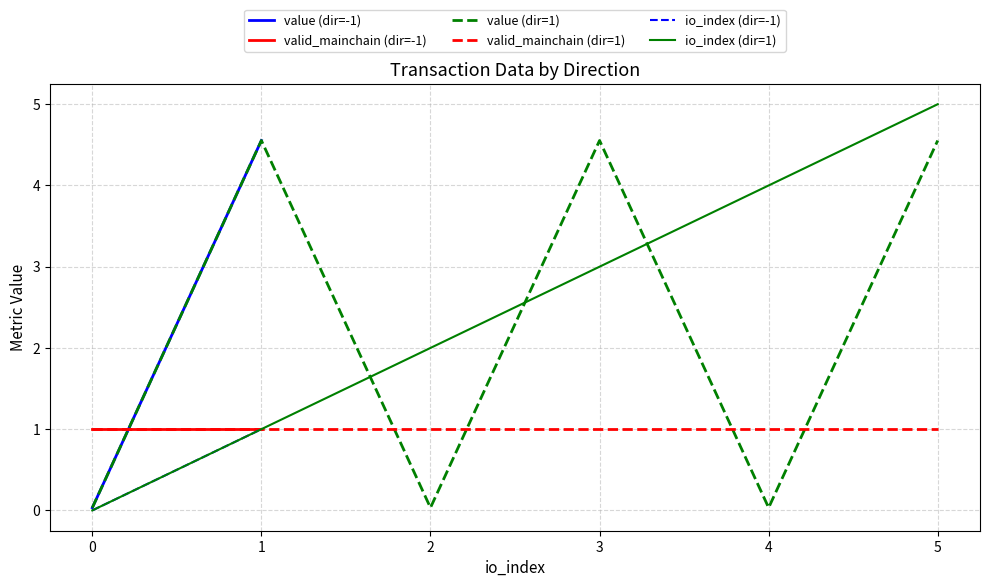

Is this an area chart (filled region under the line)?

No